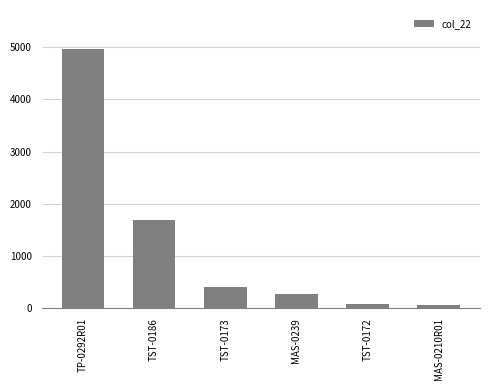

Does the chart contain stacked bars?

No